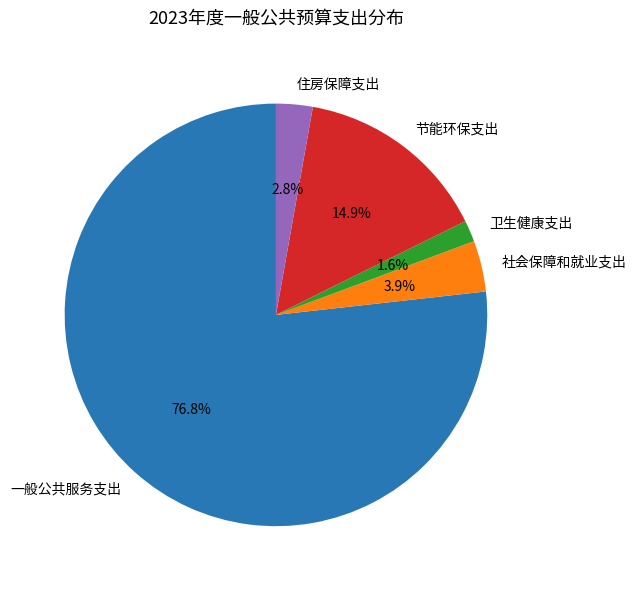

To the nearest percent, what is the average slice percentage?

20%